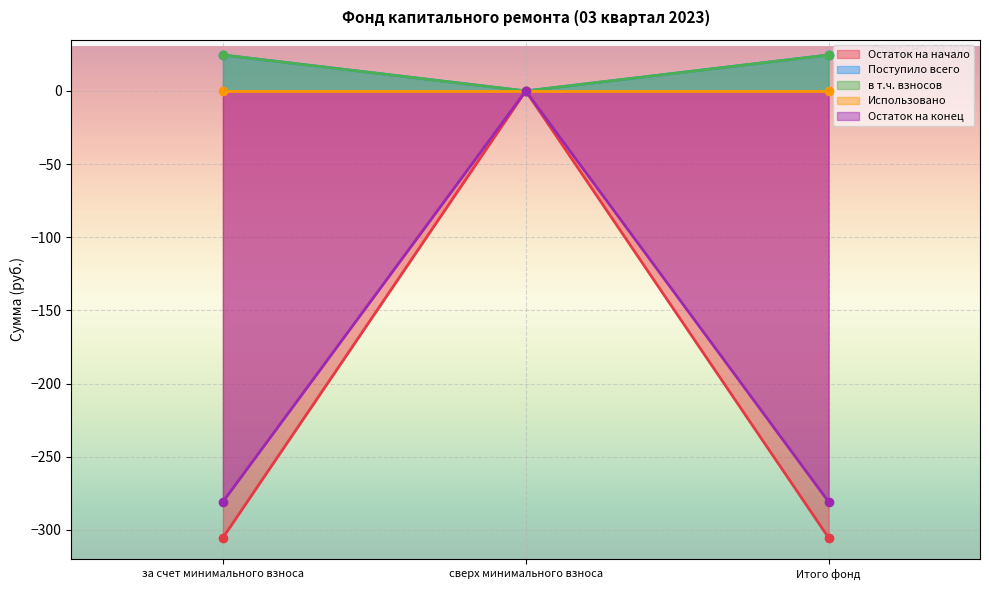

What is the value of the в т.ч. взносов point at the 3rd from the left?

24.6